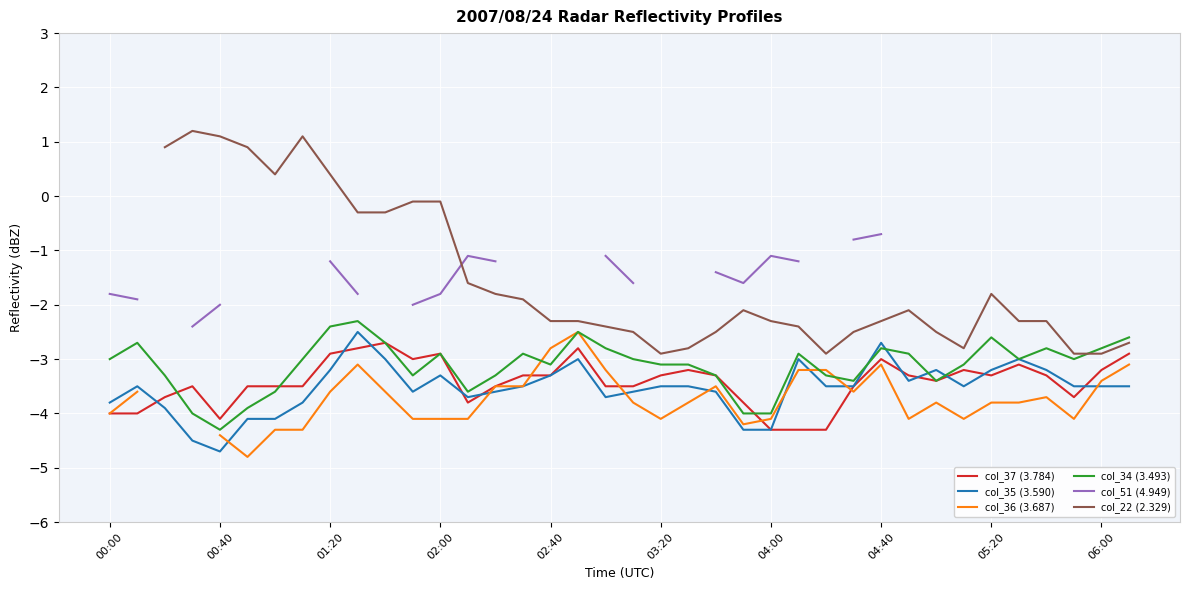

At which label does col_37 (3.784) first exceed -3?

01:20